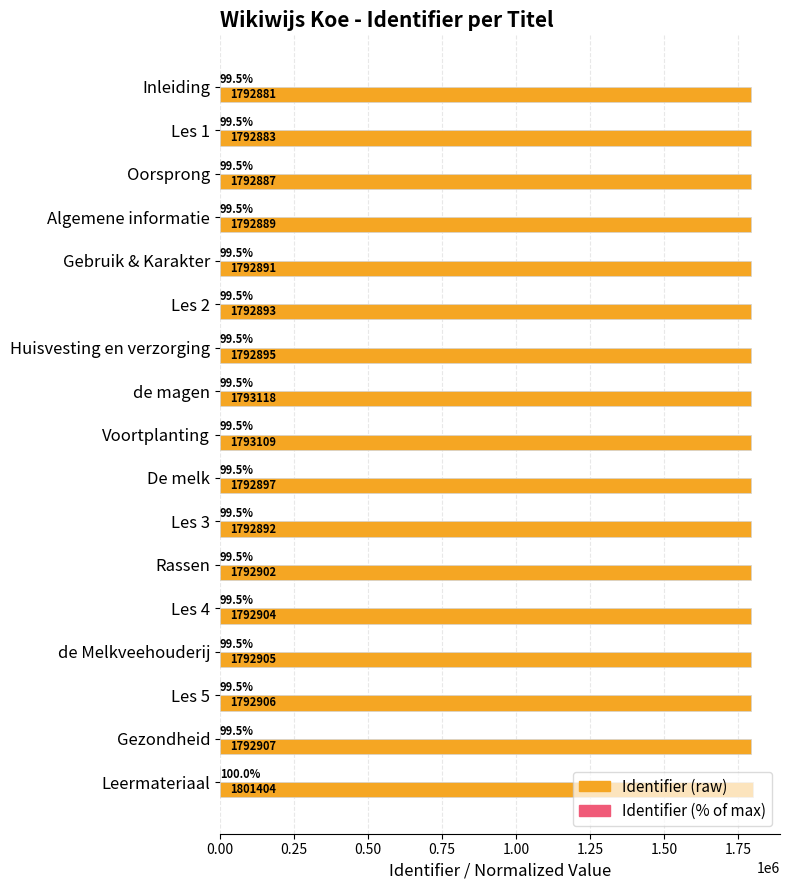

At which category does the chart reach its peak across all series?

Leermateriaal